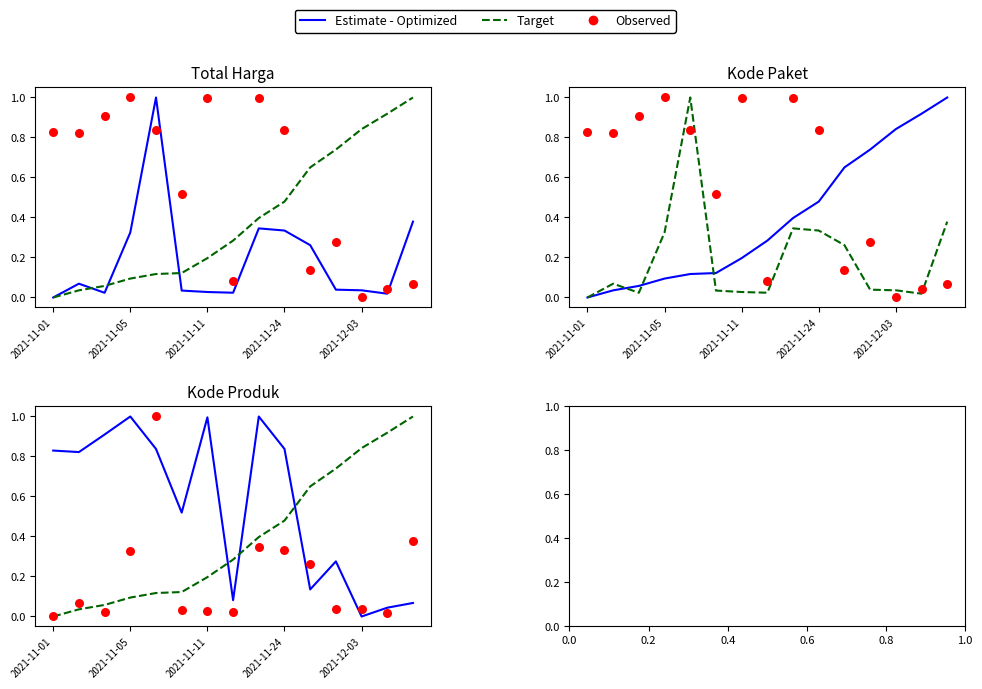

Which series has the widest spread of Y values?

Estimate - Optimized